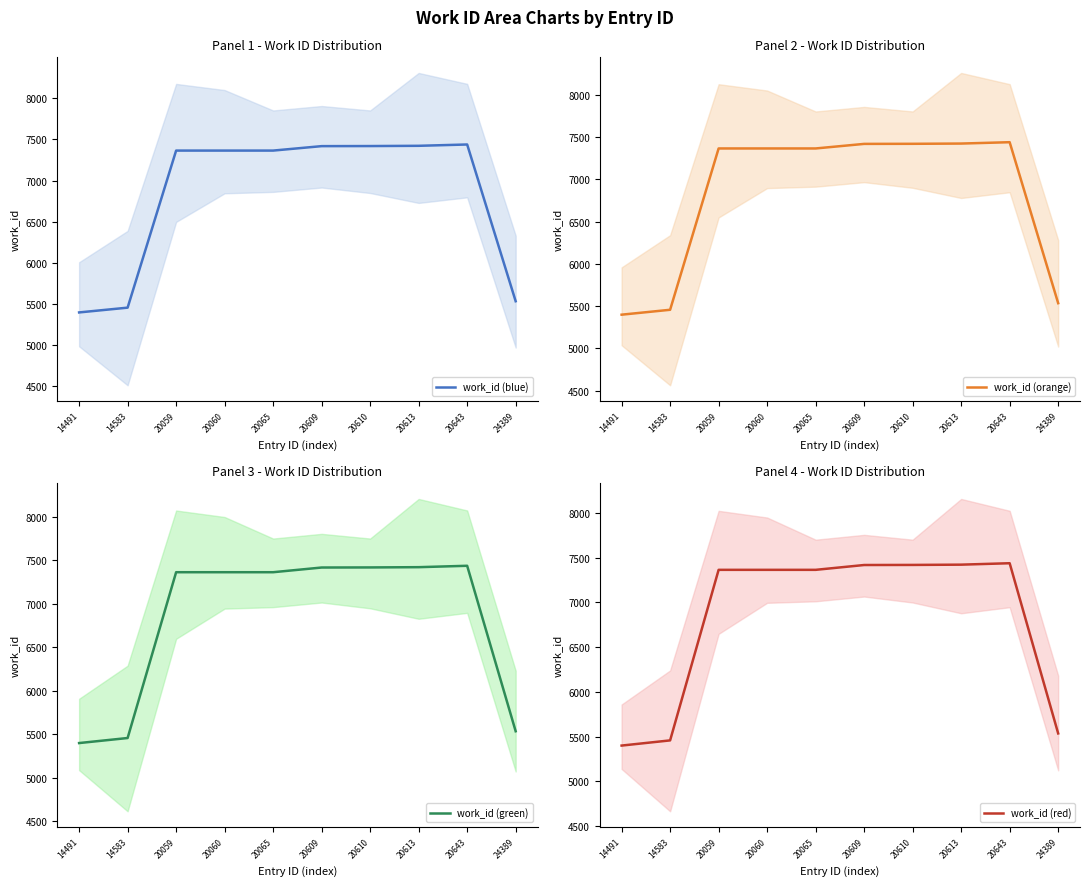

How many values in the work_id (blue) series exceed 7365?

4